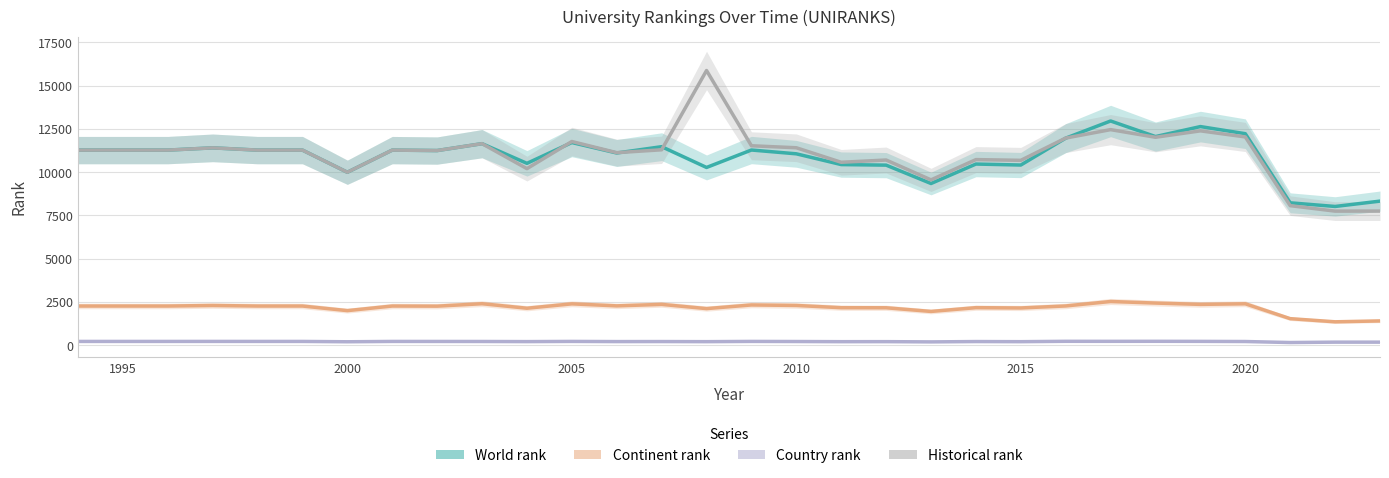

What is the value of the World rank point at the 30th from the left?

8331